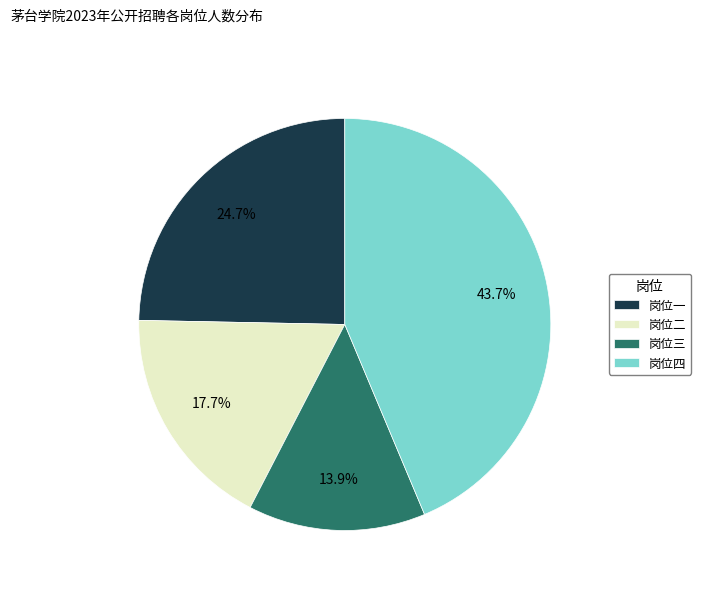

How many segments does this pie chart have?

4